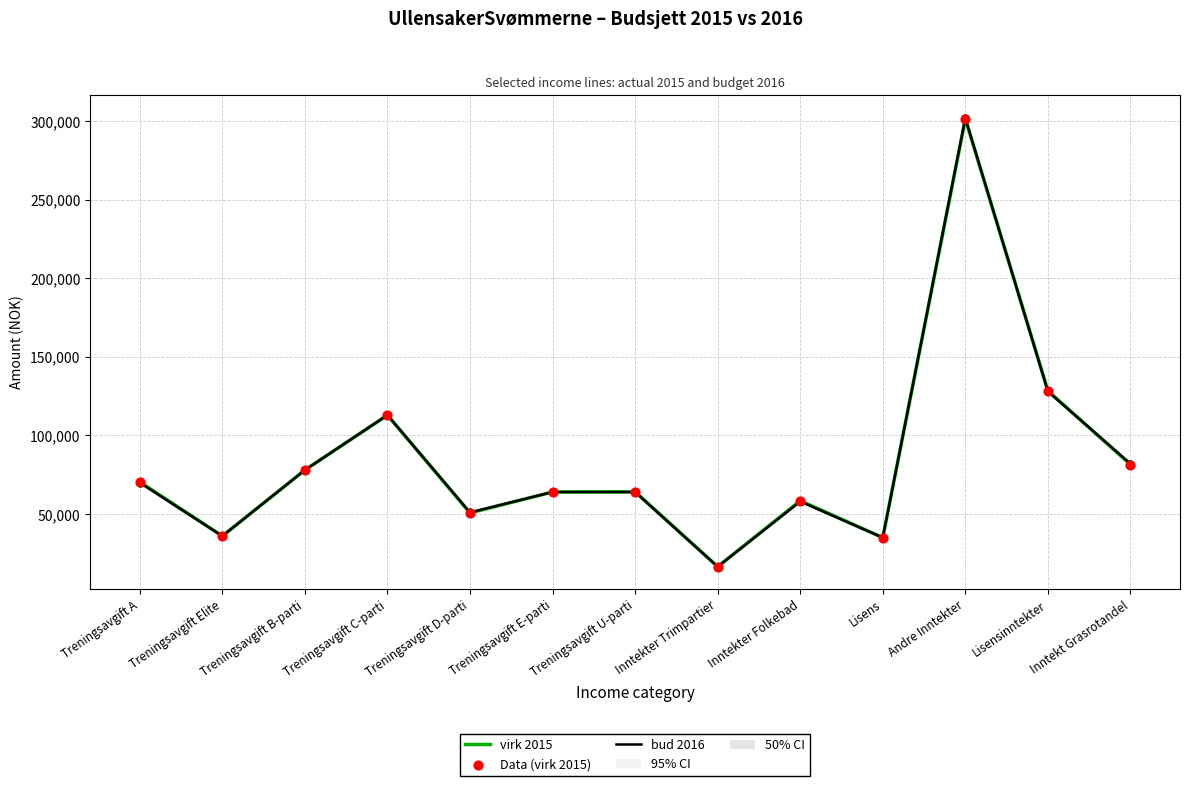

Is the value of virk 2015 at Treningsavgift A greater than the value of bud 2016 at Treningsavgift C-parti?

No